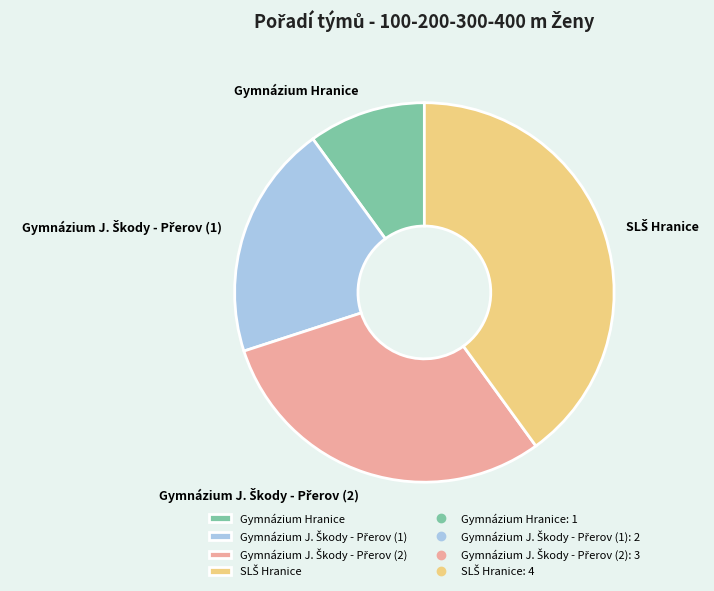

Is it true that Gymnázium Hranice is 10% of the pie?

True